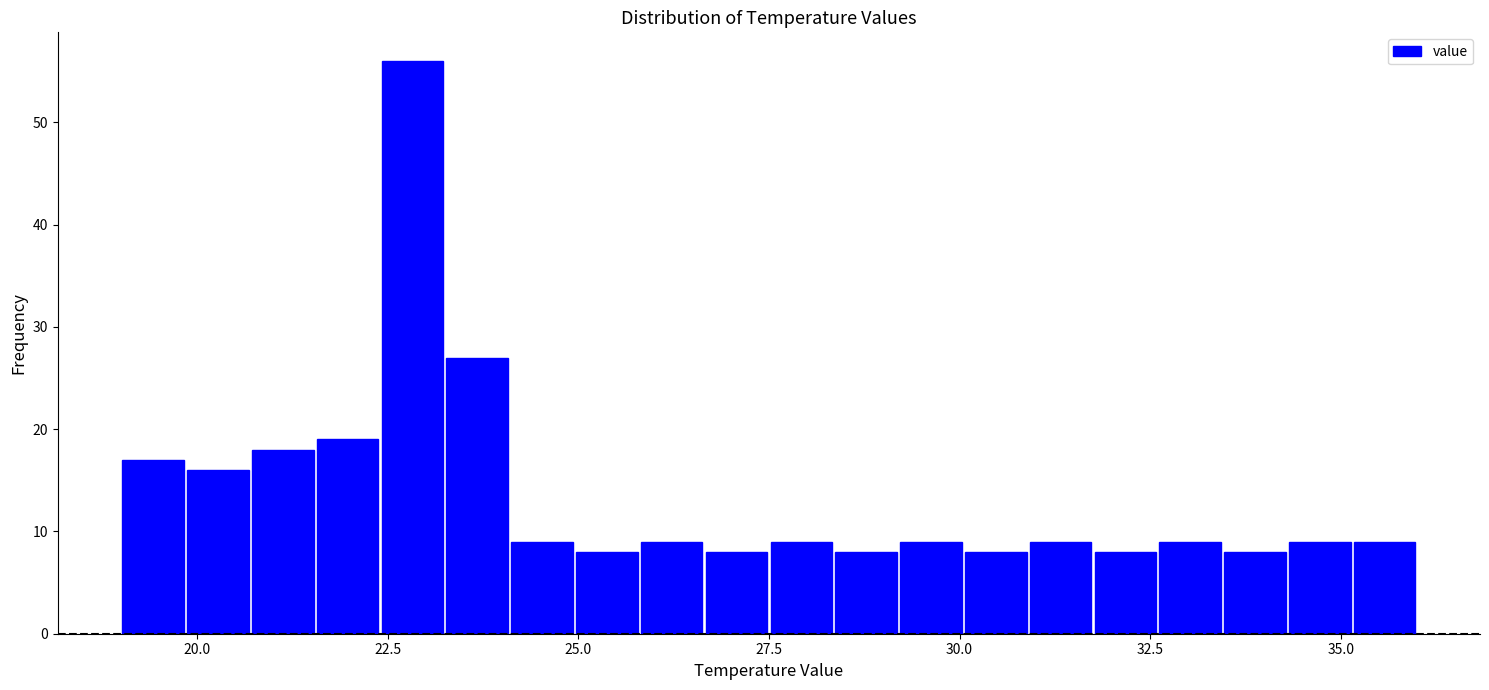

Around what value on the x-axis is the tallest bar? Give the approximate position of its centre, as read against the axis.

23.0